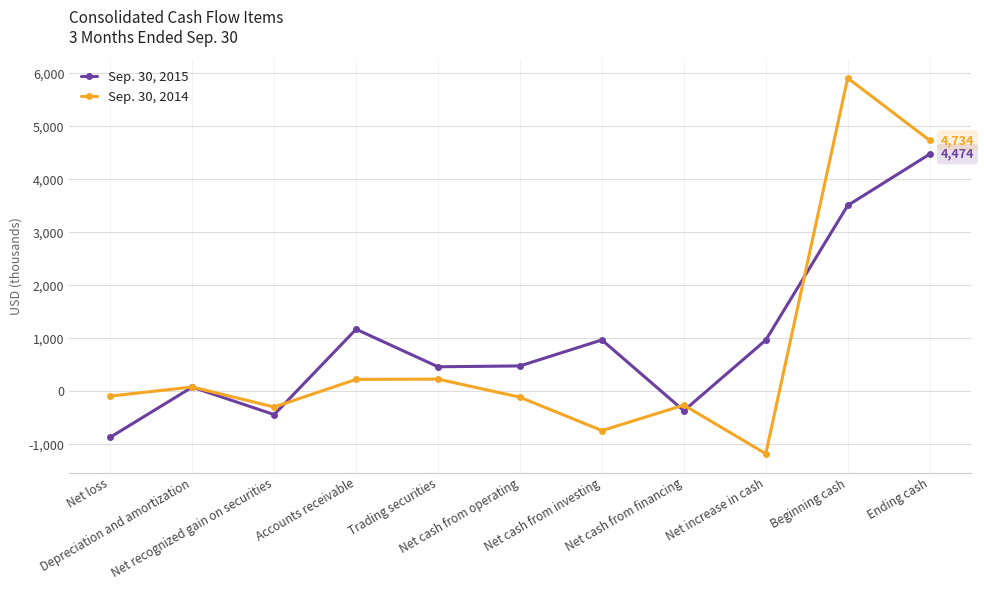

What is the total value across all series at Trading securities?

695